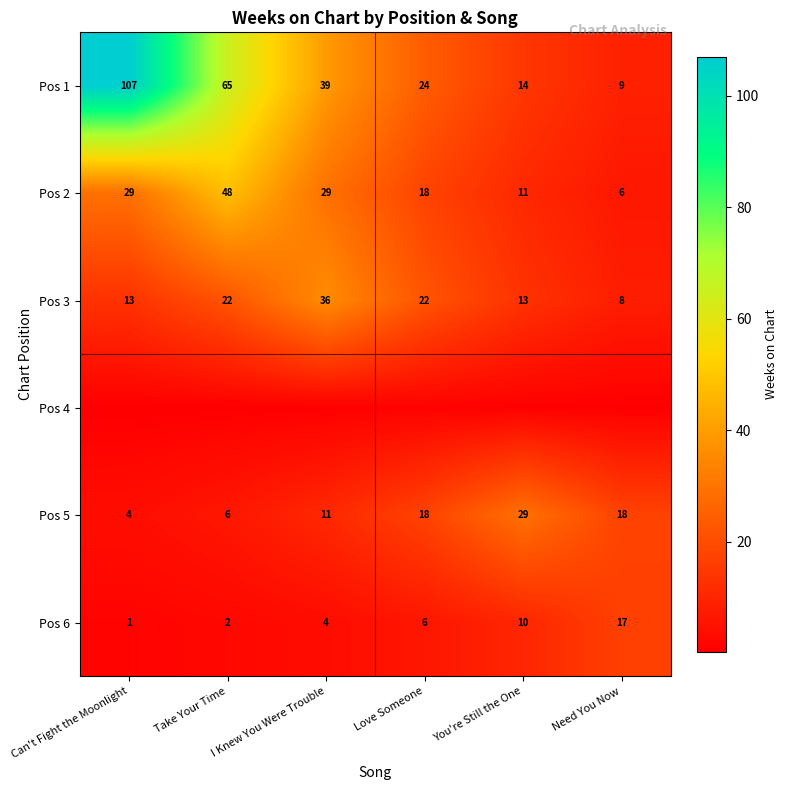

Where does the Pos 1 series first go above 39?

Can't Fight the Moonlight